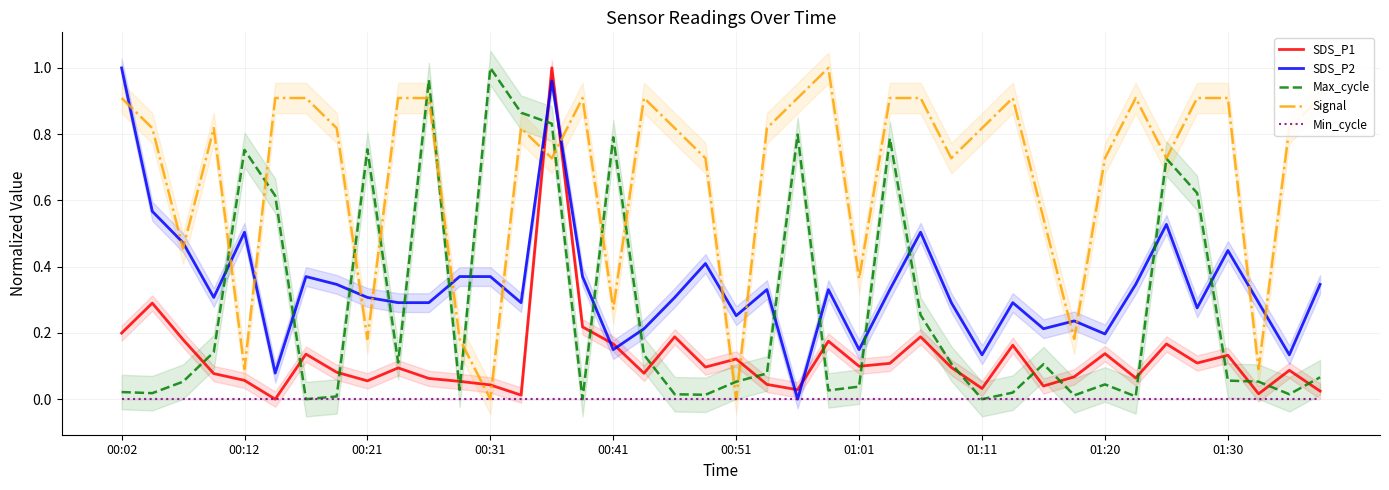

What are all the series names shown in the legend?

SDS_P1, SDS_P2, Max_cycle, Signal, Min_cycle